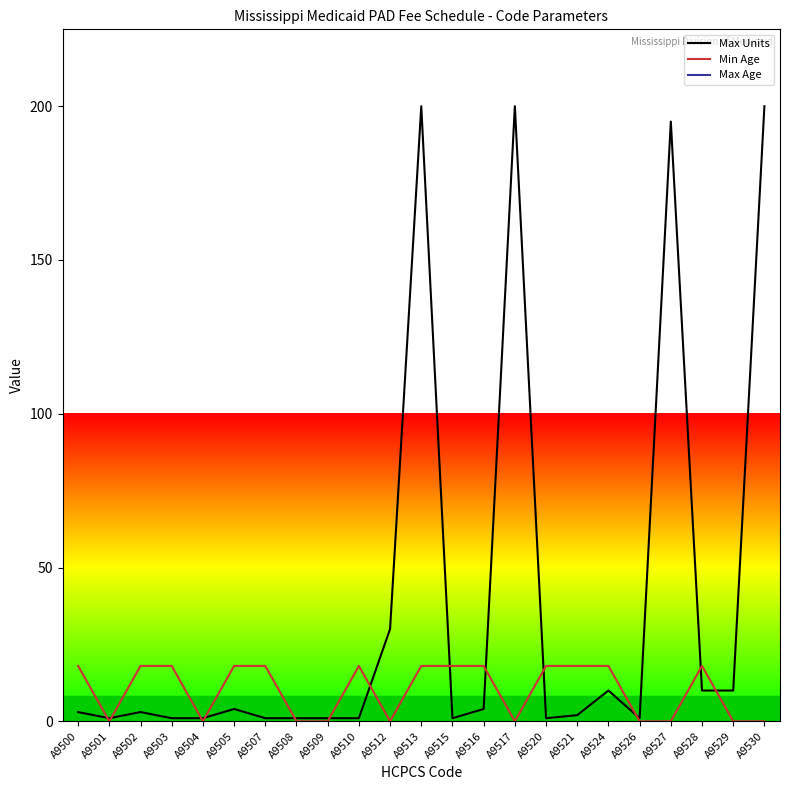

Which series has the largest total across all categories?

Max Age